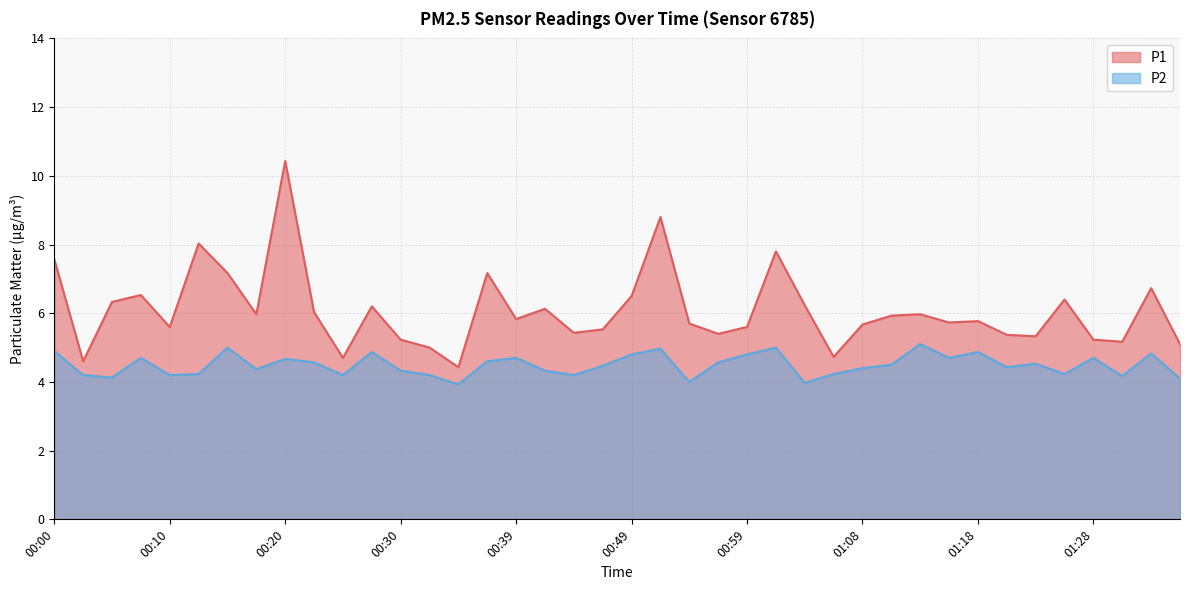

What is the difference between the P2 values at 00:10 and 00:51?

0.8